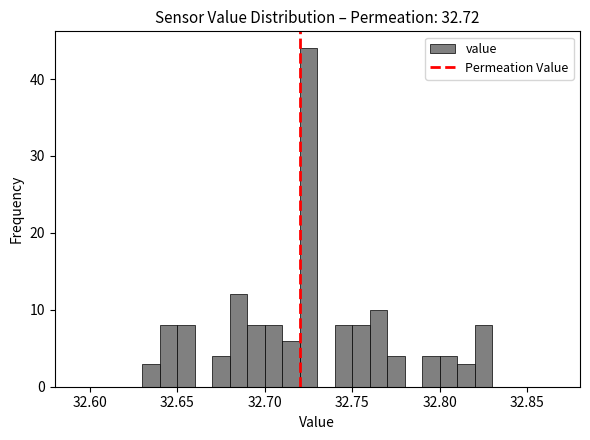

Around what value on the x-axis is the tallest bar? Give the approximate position of its centre, as read against the axis.

32.725